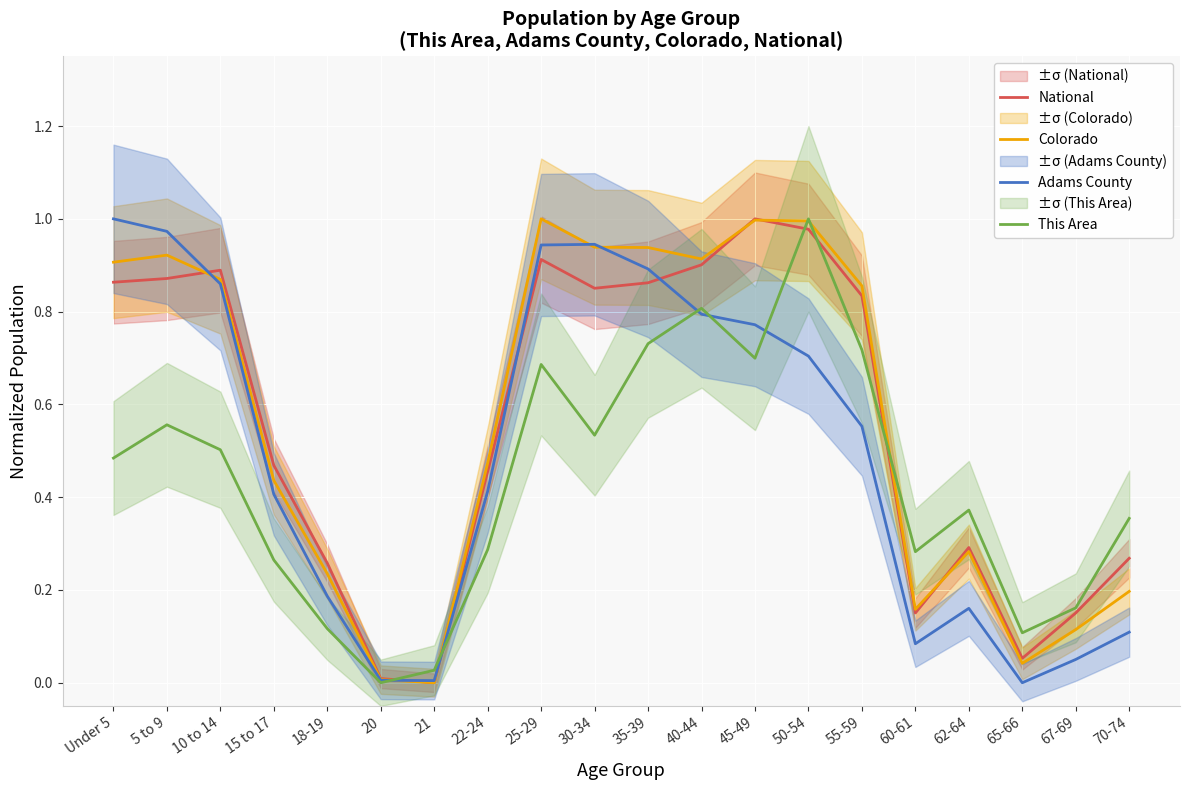

How many interior local valleys does the Colorado series have?

4